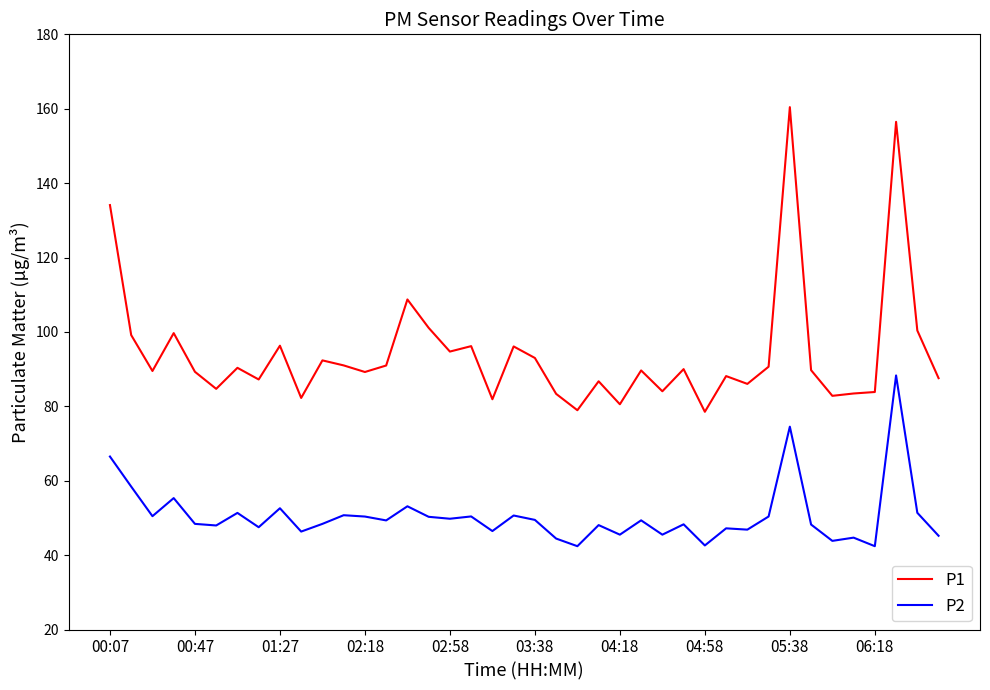

What is the difference between the second highest and second lowest values in the P2 series?

32.1